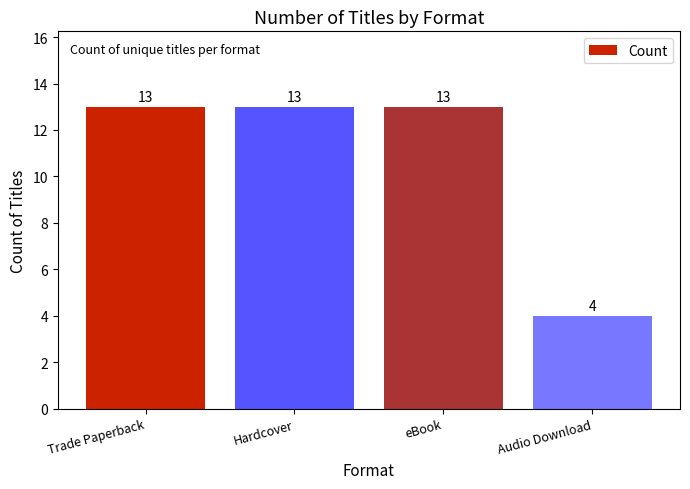

How many data points are less than 13?

1